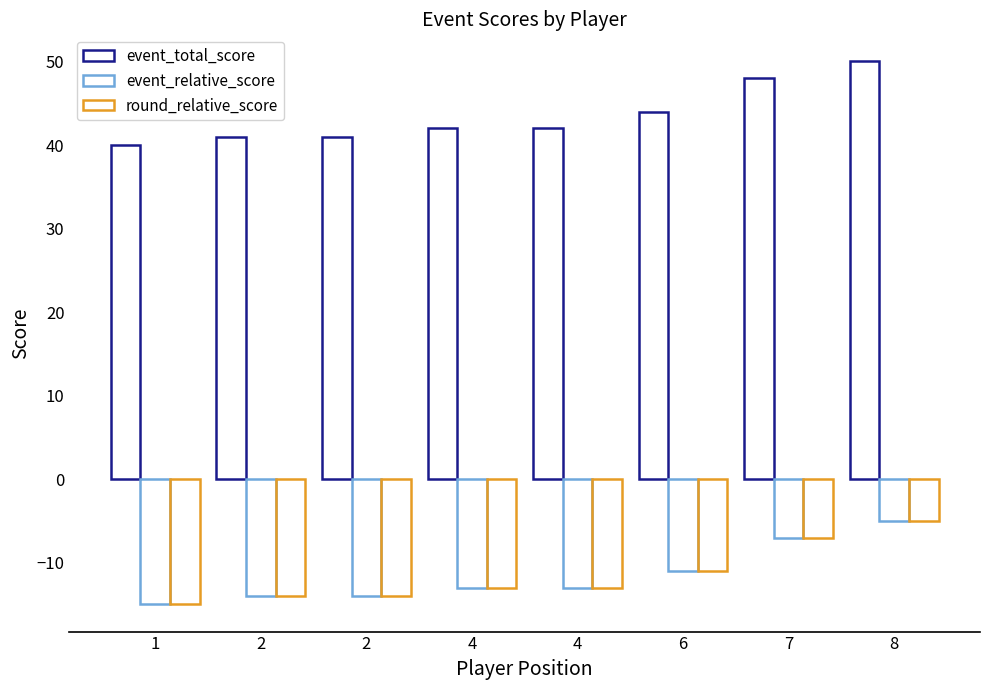

How many groups of bars are there?

8